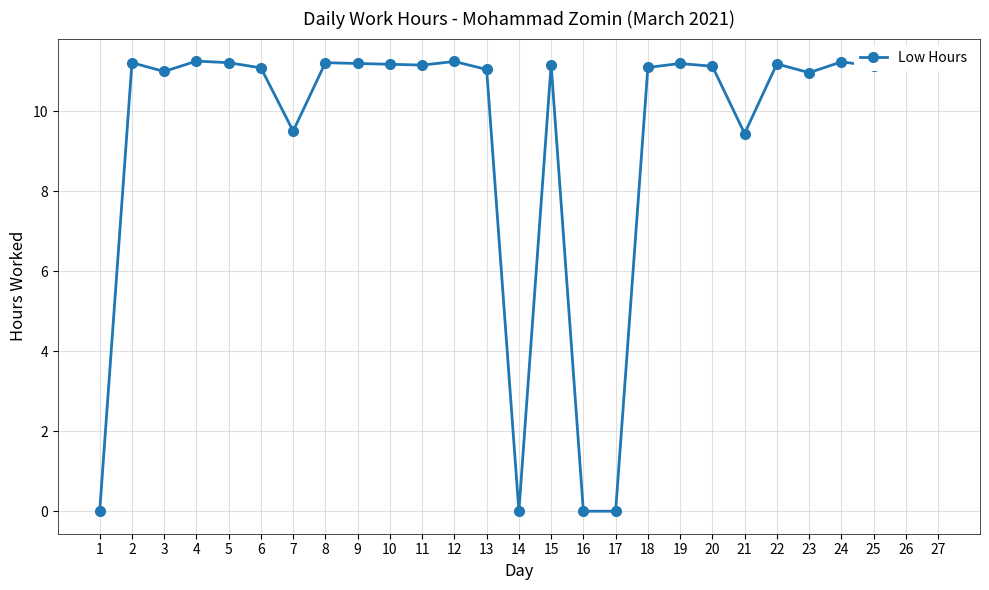

What is the ratio of the value at 2 to the value at 19?

1.0